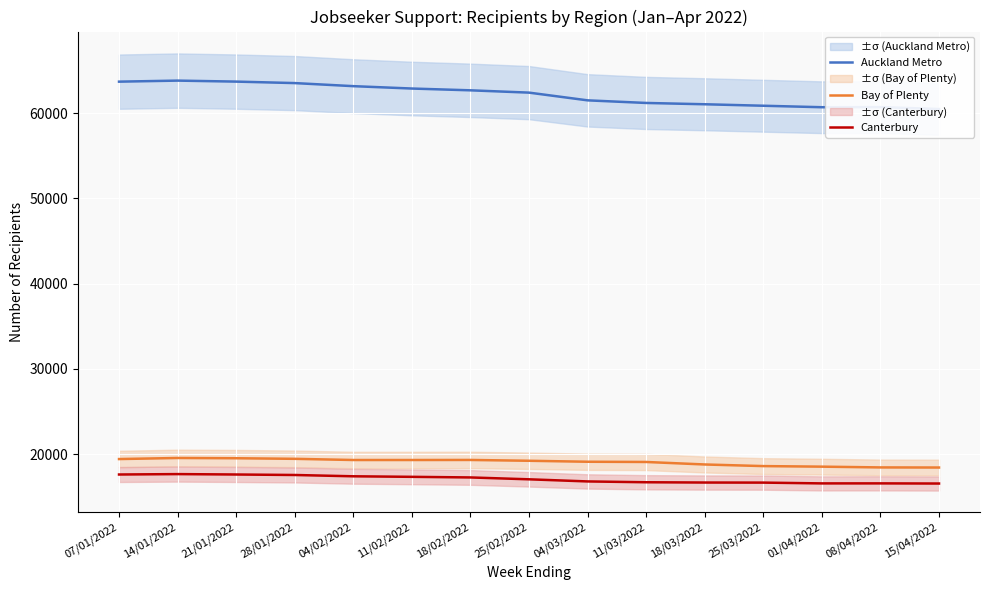

Rank the series by their maximum value, from lowest to highest.

Canterbury, Bay of Plenty, Auckland Metro